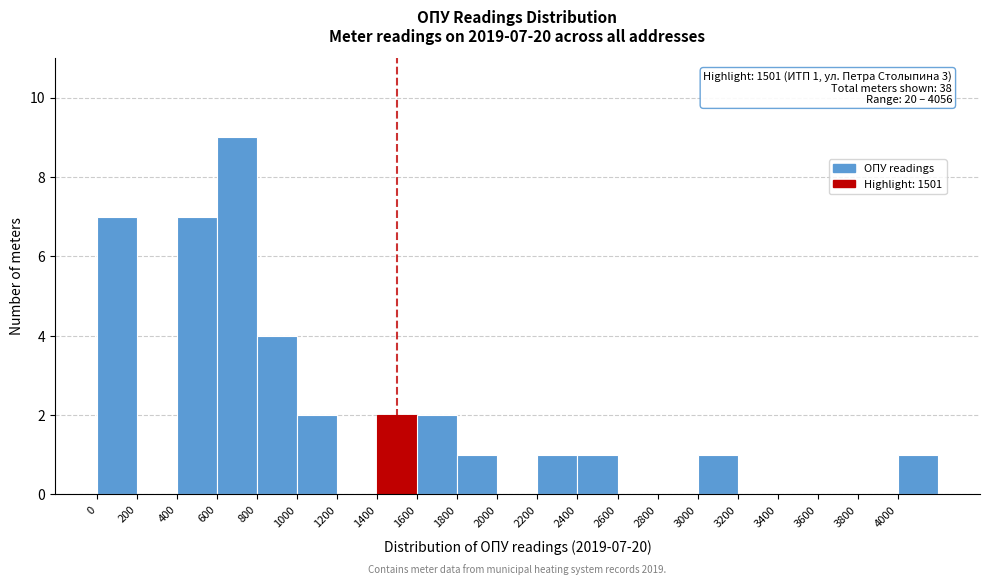

Over which range of the x-axis is the bar tallest?

600 to 800